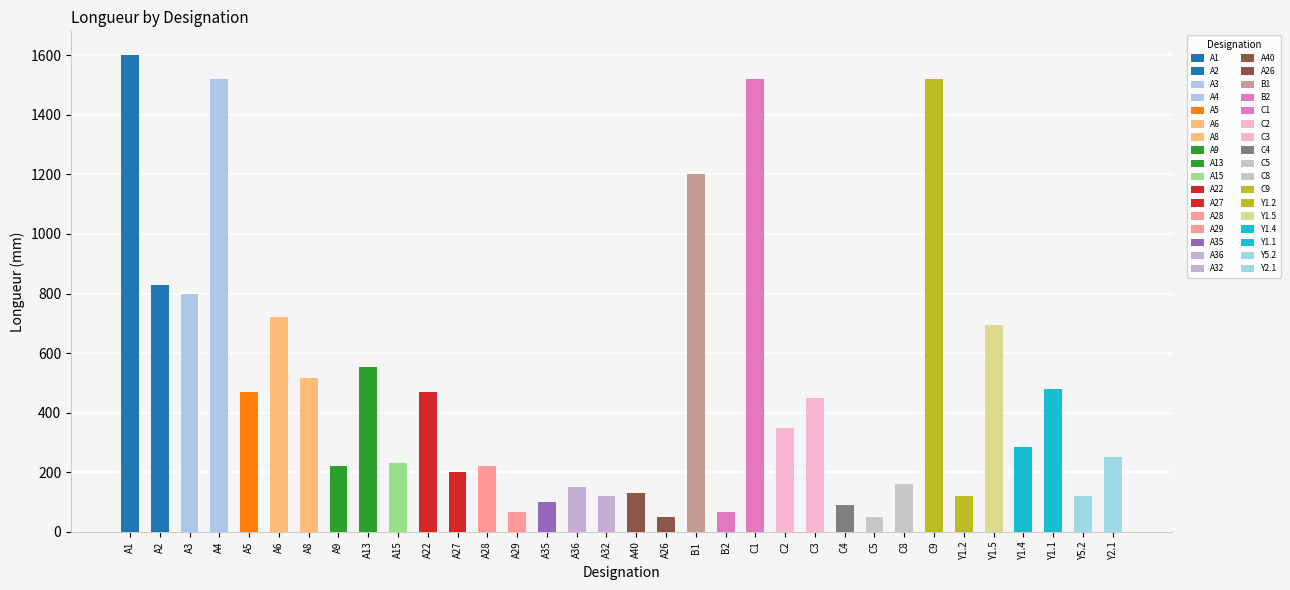

How many series are shown in this chart?

1